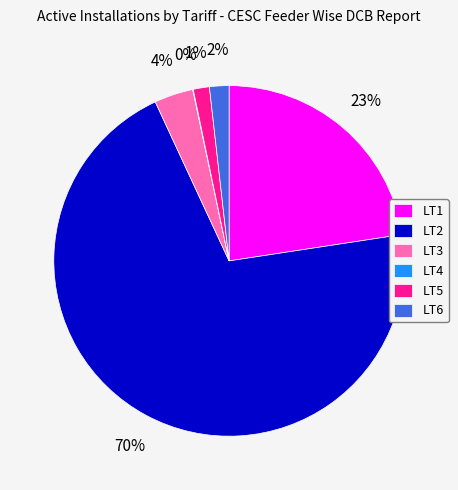

True or false: LT6 accounts for 2% of the total.

True